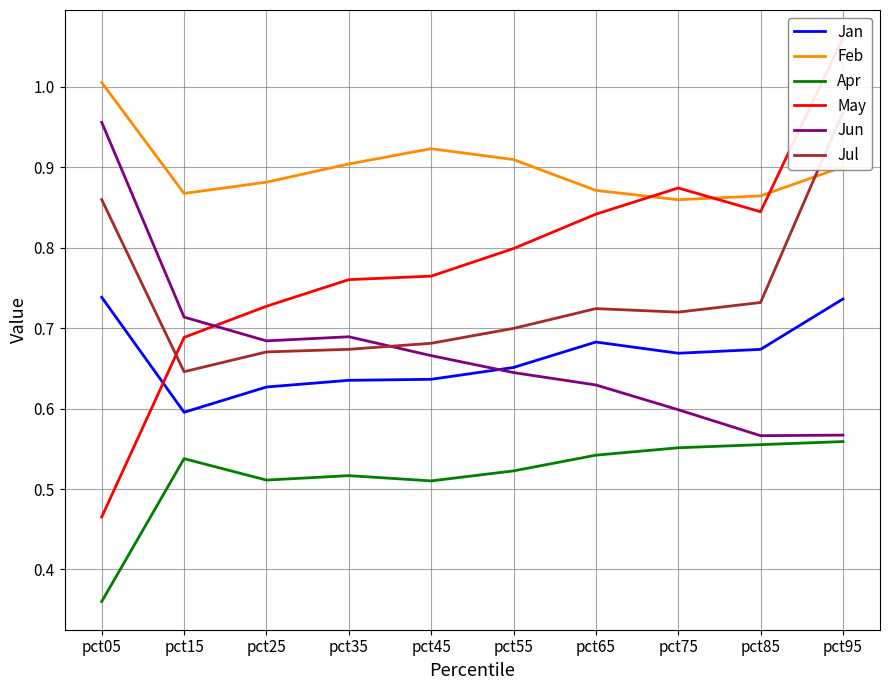

What are all the series names shown in the legend?

Jan, Feb, Apr, May, Jun, Jul